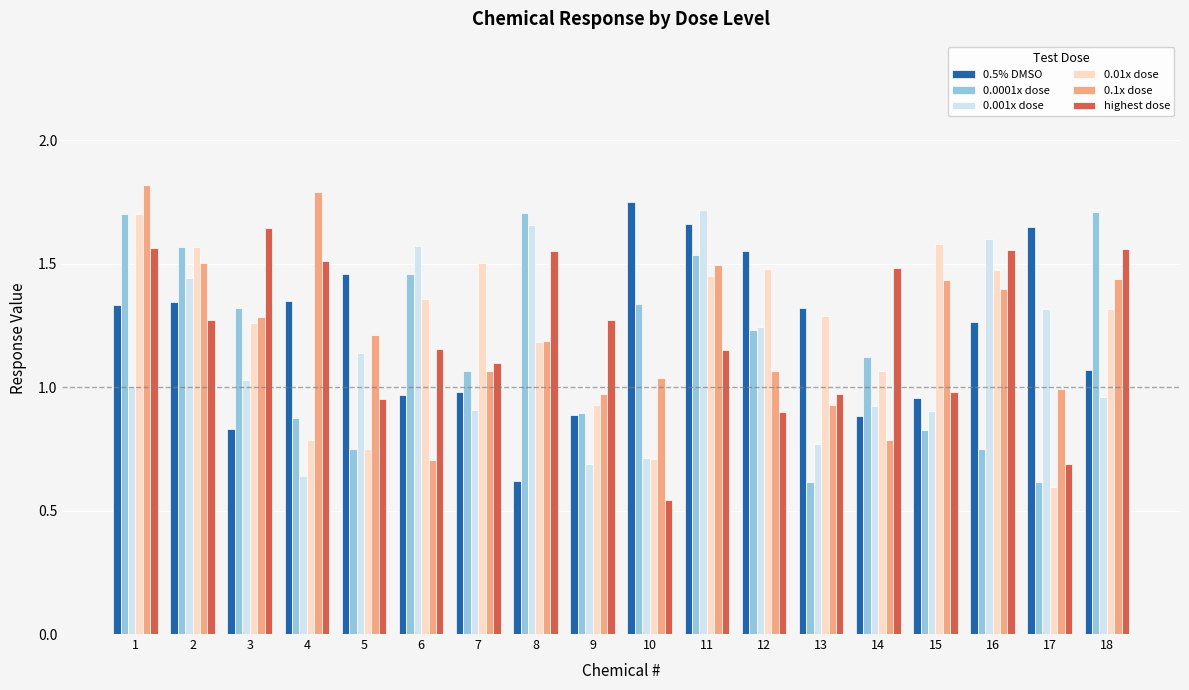

Is it true that highest dose equals 1.6 at 16?

True